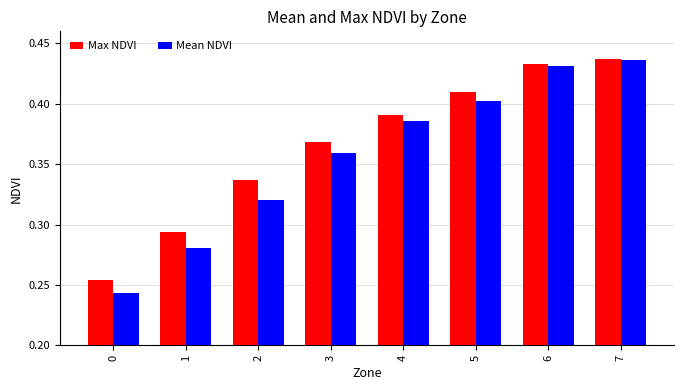

The Mean NDVI series shows 0.4 at 1. True or false?

False